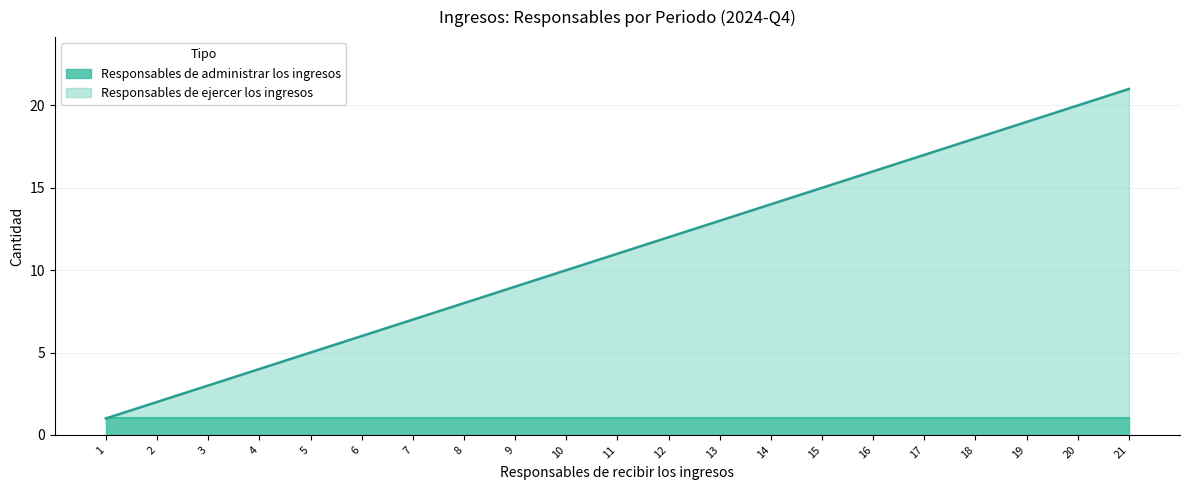

True or false: the data shows 3 at 11.

False